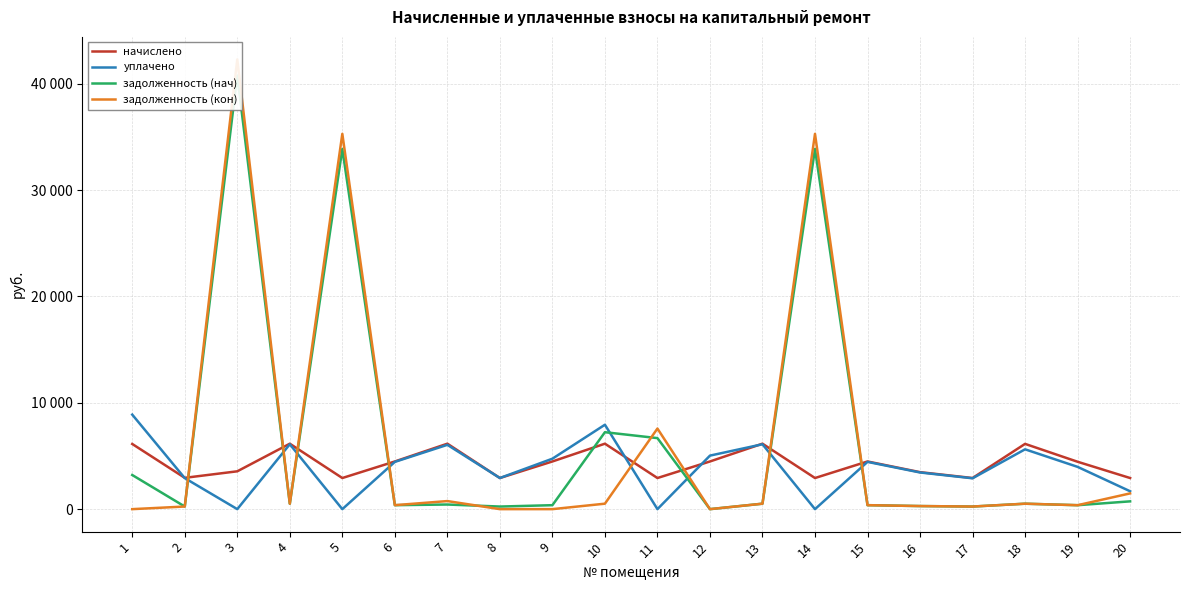

Is it true that уплачено equals 5625.6 at 16?

False